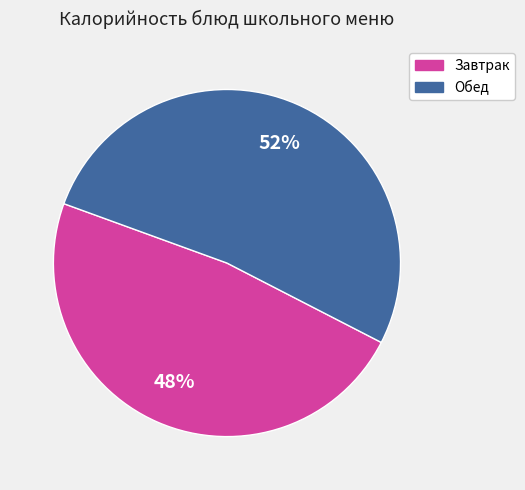

To the nearest percent, what percentage of the pie is Завтрак?

48%